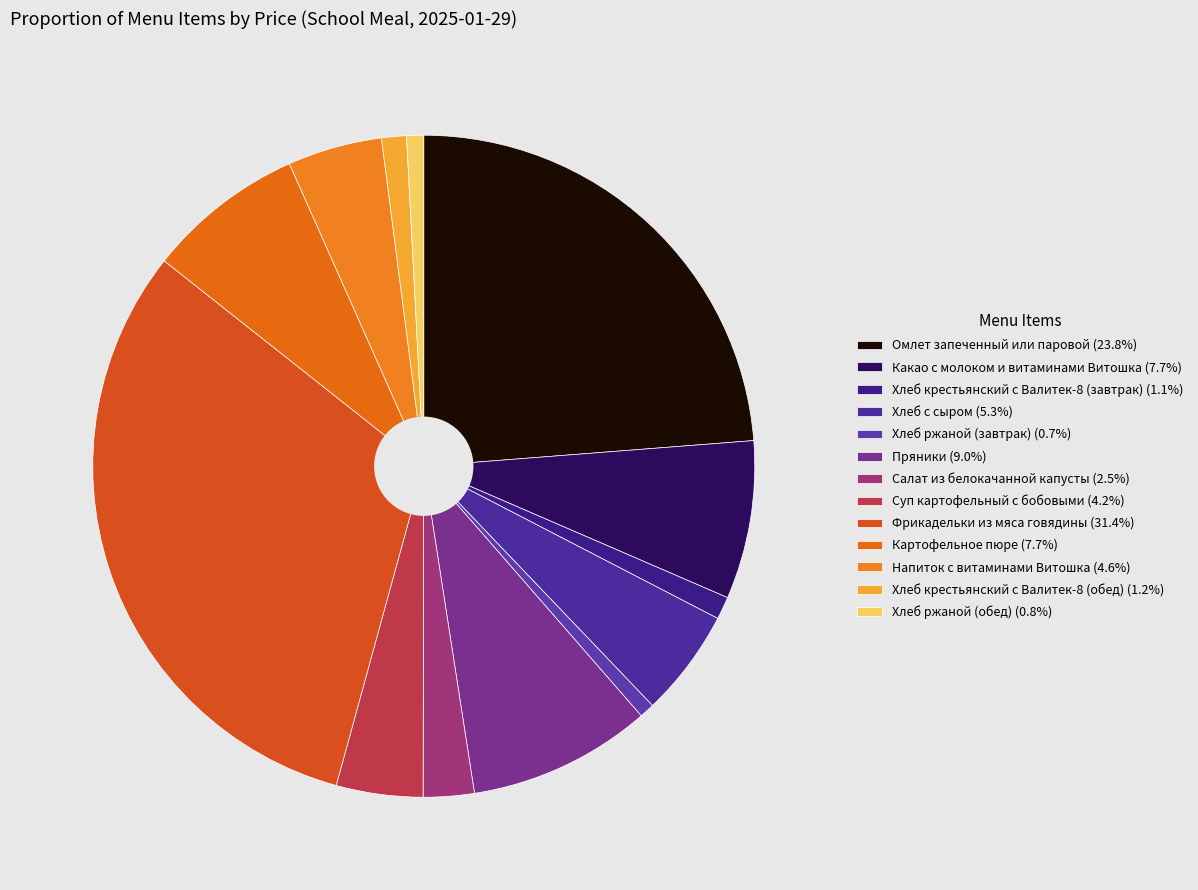

Count the number of slices in the pie.

13